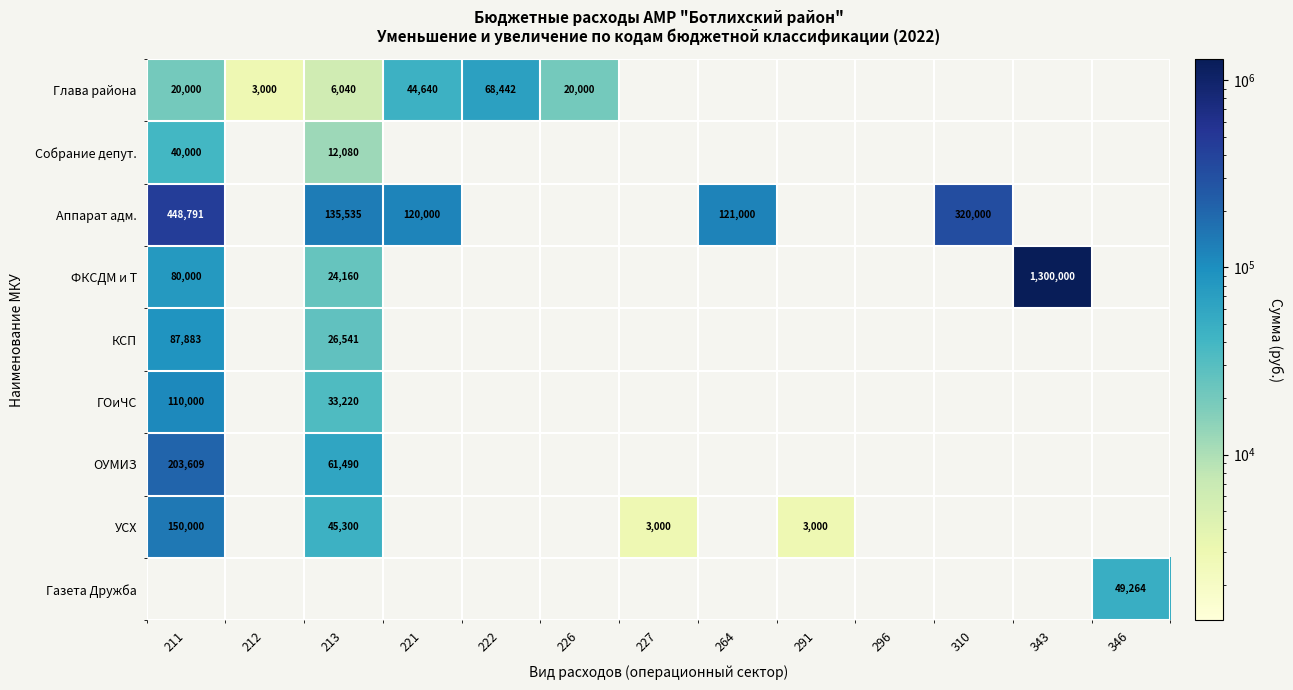

True or false: Глава района has a value of 3000 at 212.

True